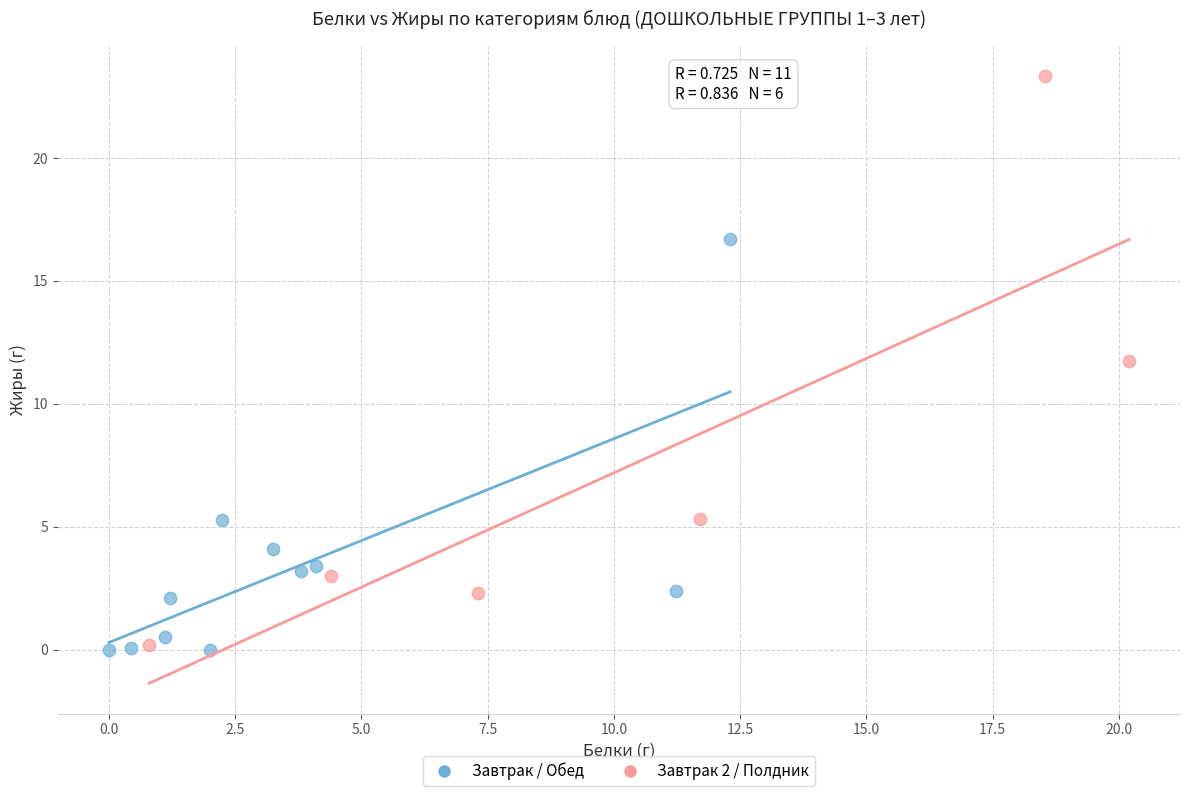

Which series has the widest spread of Y values?

Завтрак 2 / Полдник